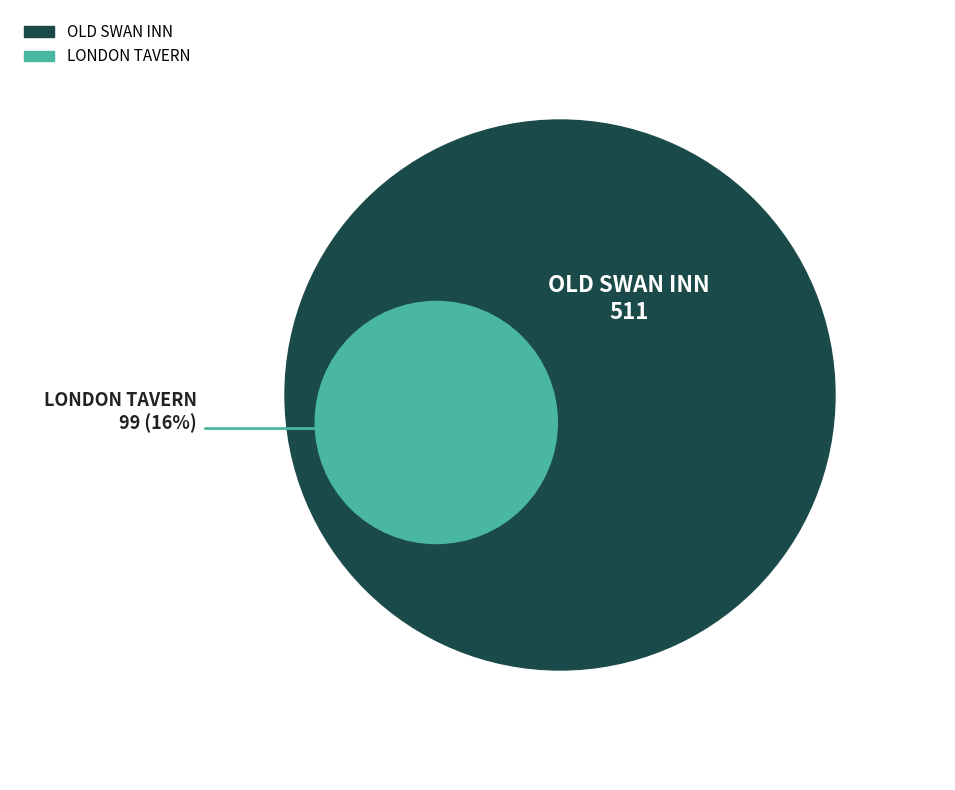

Does LONDON TAVERN represent more than half of the total?

No